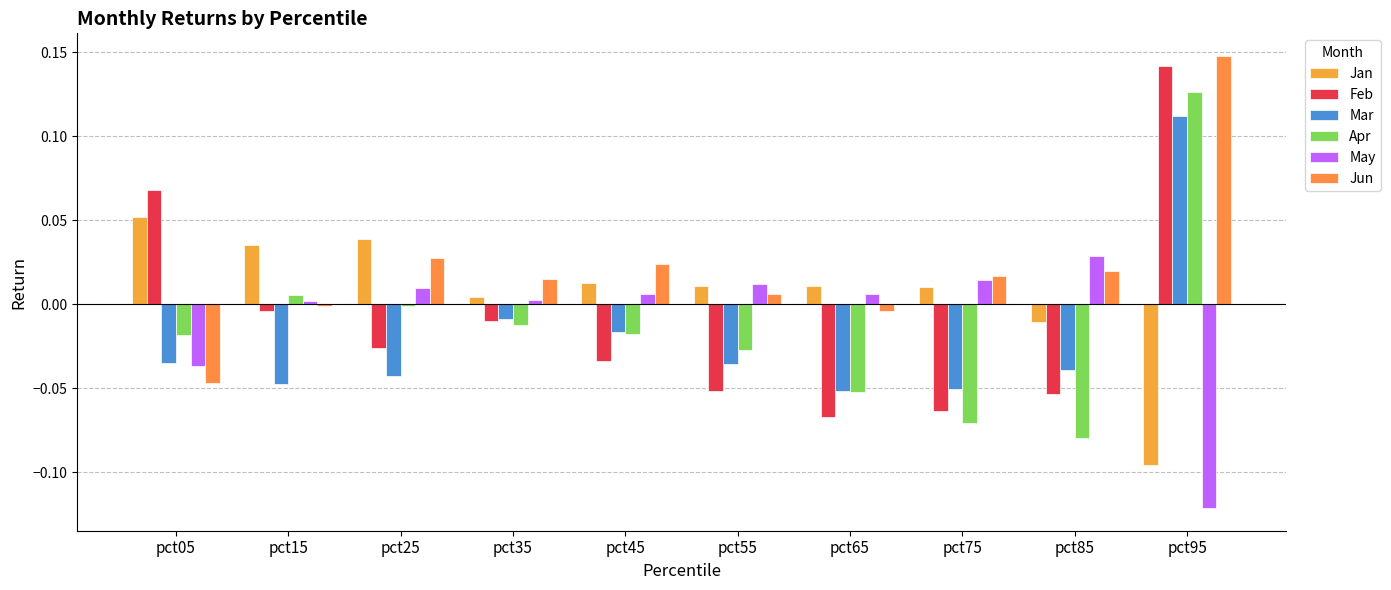

At which category is the sum across all series the highest?

pct95